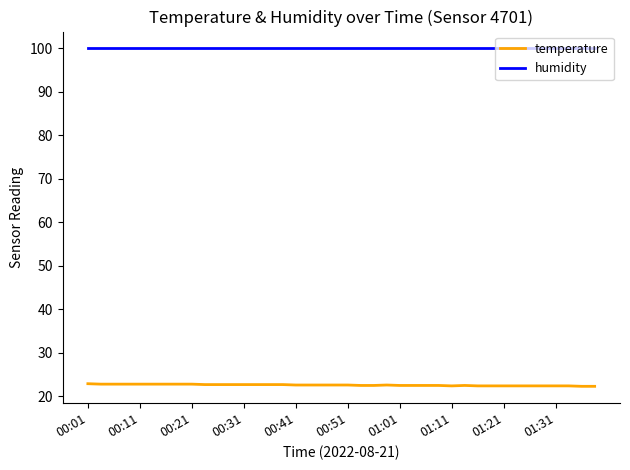

What is the maximum value for temperature?

22.9